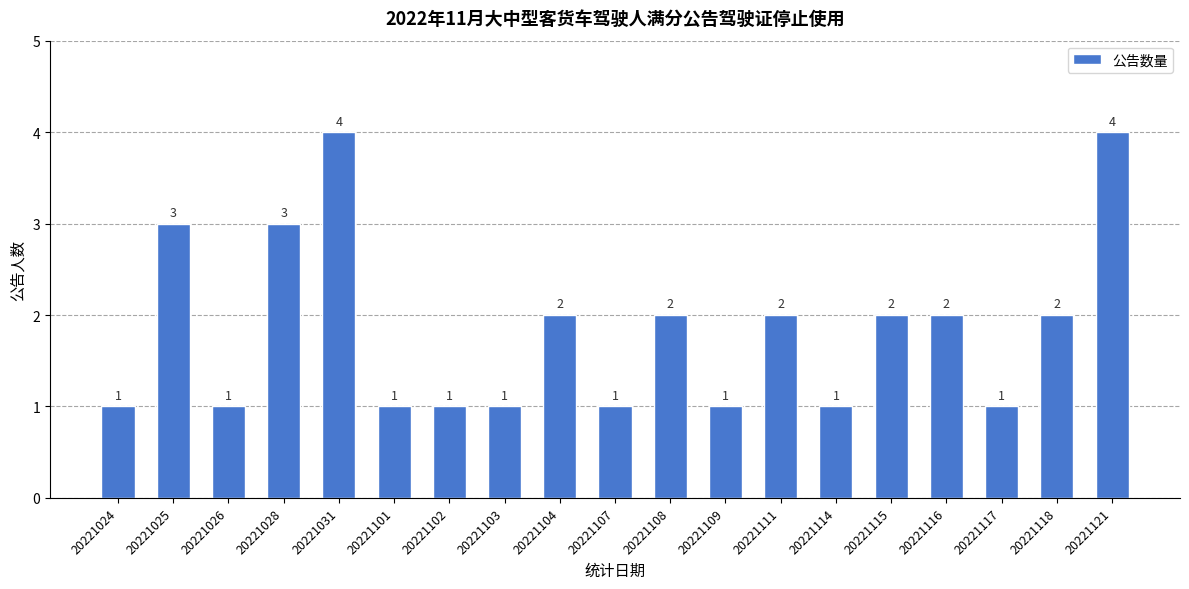

How many series are shown in this chart?

1